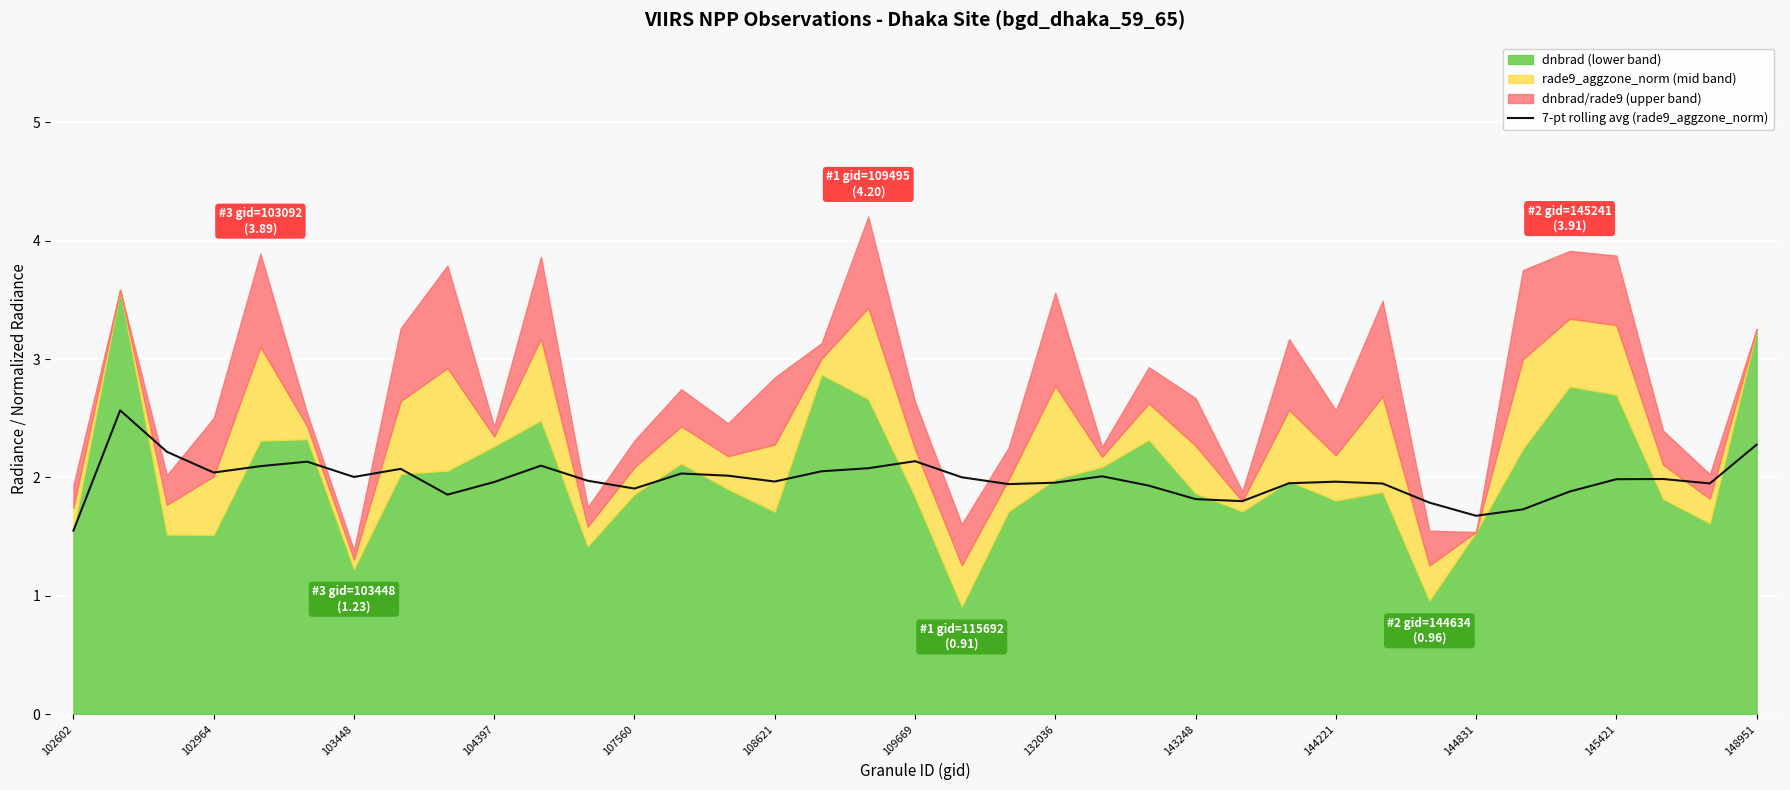

Which category has the lowest value in the 7-pt rolling avg (rade9_aggzone_norm) series?

102602